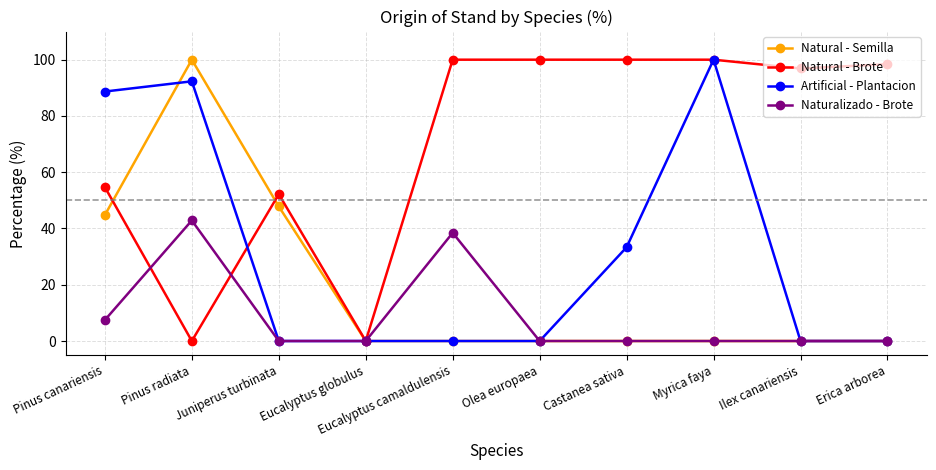

At which category is the sum across all series the highest?

Pinus radiata